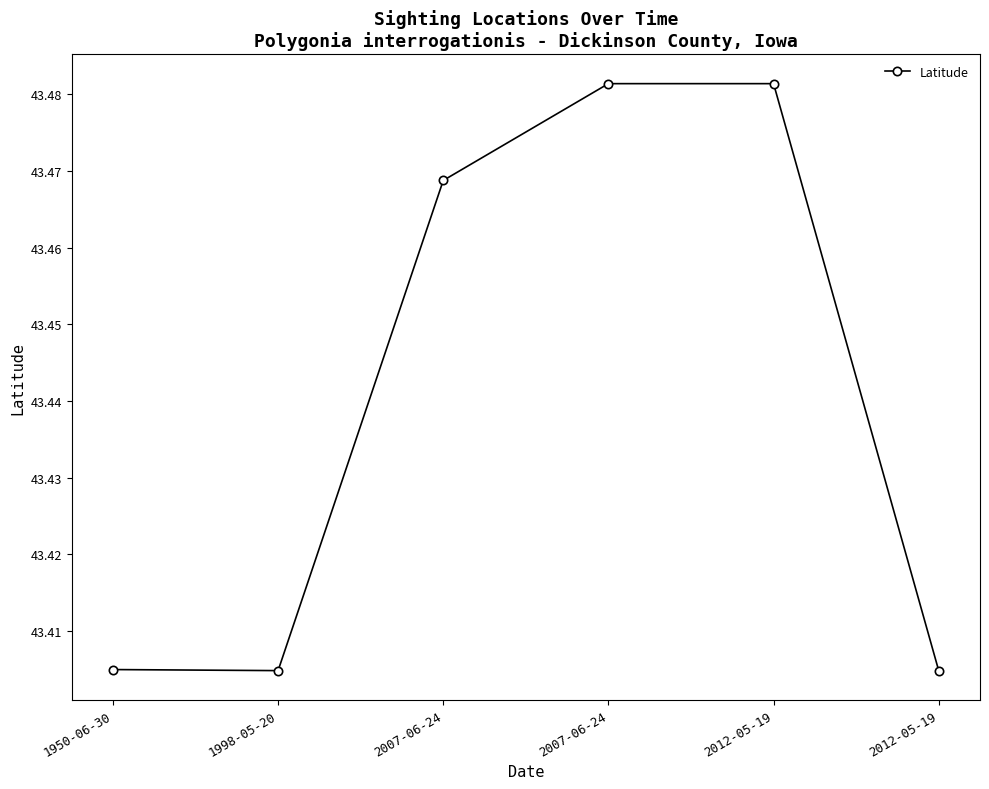

Count the number of categories in the chart.

6